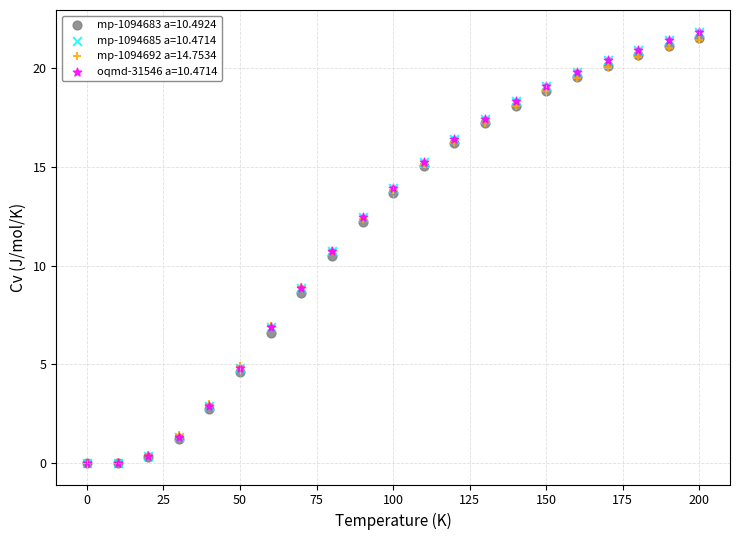

What are all the series names shown in the legend?

mp-1094683 a=10.4924, mp-1094685 a=10.4714, mp-1094692 a=14.7534, oqmd-31546 a=10.4714